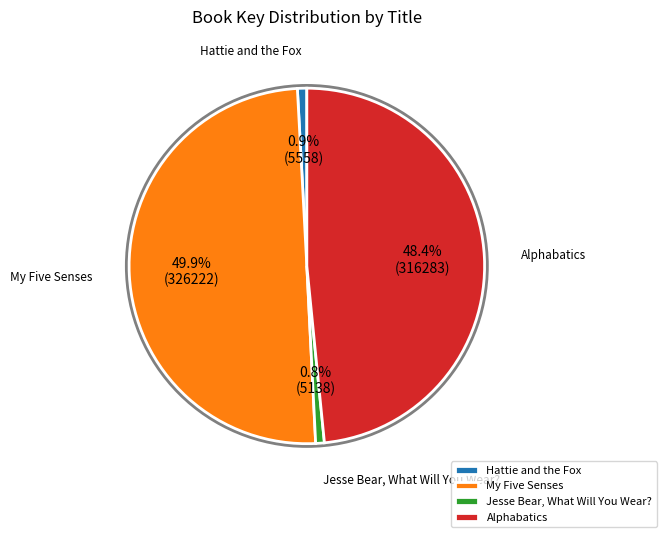

Count the number of slices in the pie.

4